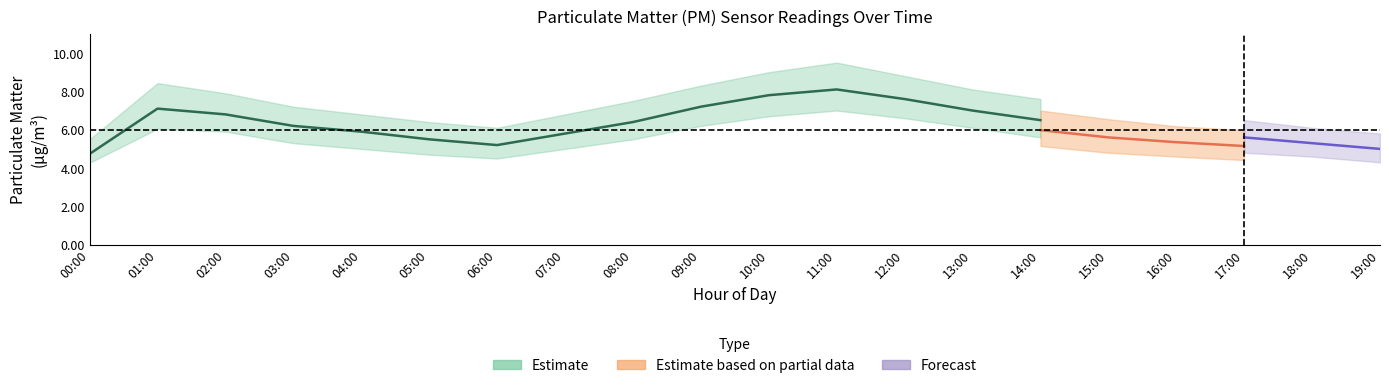

True or false: P2 and P1_lower intersect in this chart.

False